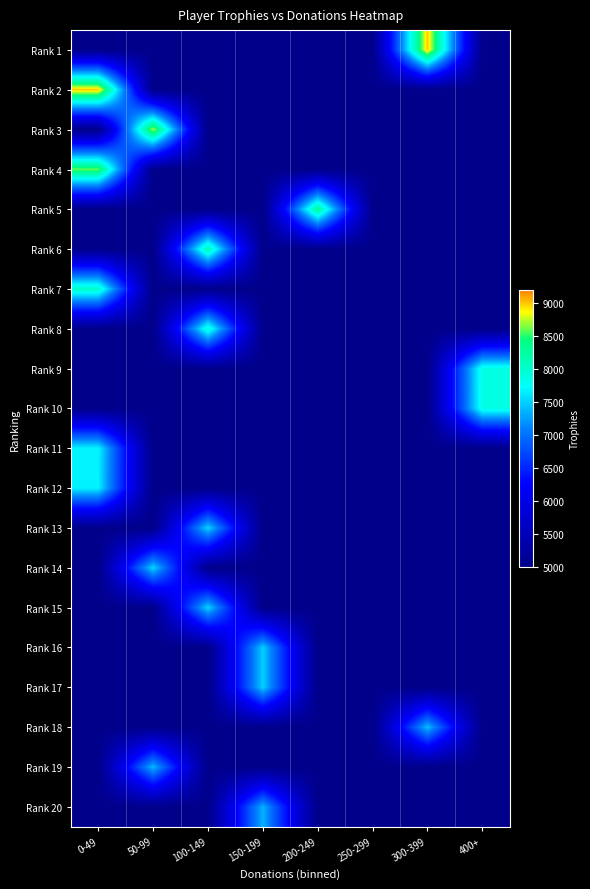

Rank the series by their maximum value, from lowest to highest.

Rank 20, Rank 19, Rank 18, Rank 16, Rank 17, Rank 15, Rank 14, Rank 13, Rank 12, Rank 11, Rank 10, Rank 9, Rank 8, Rank 7, Rank 6, Rank 5, Rank 4, Rank 3, Rank 1, Rank 2